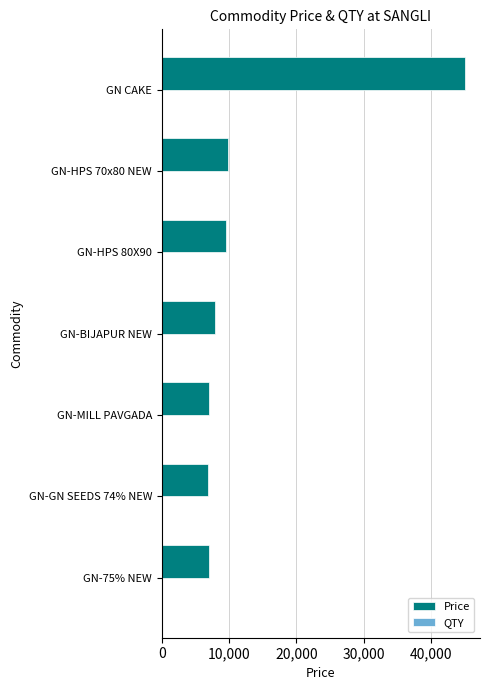

Between GN-HPS 70x80 NEW and GN CAKE, which series saw the biggest shift?

Price